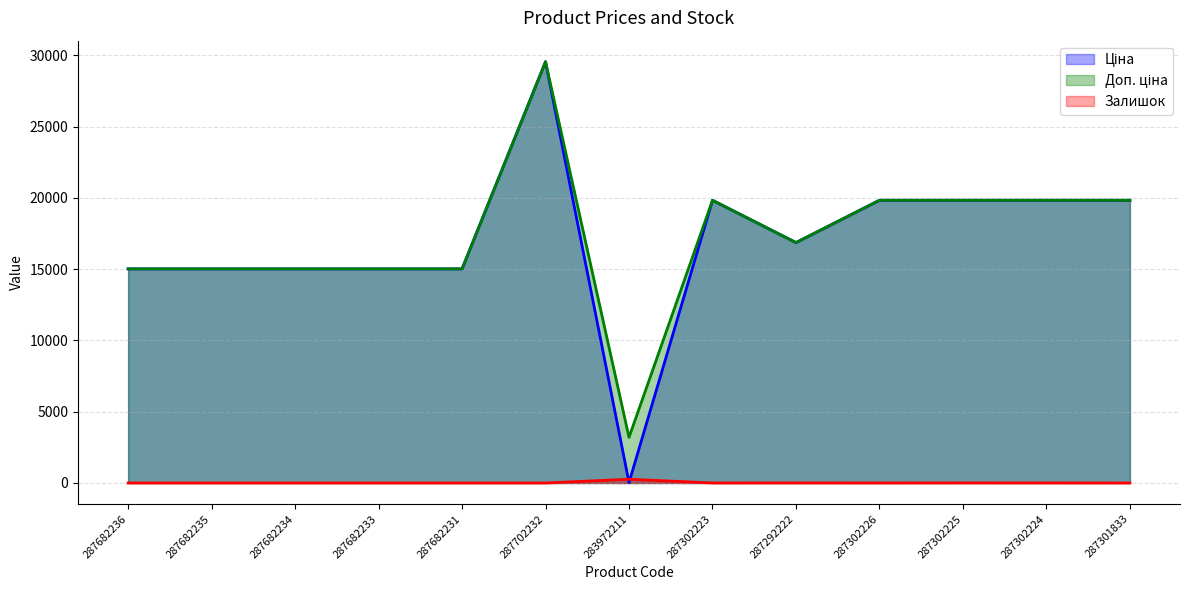

What is the minimum value for Ціна?

32.0